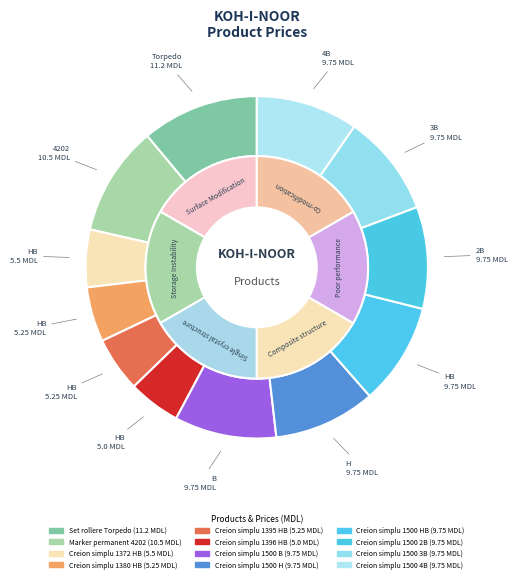

To the nearest percent, what is the average slice percentage?

8%